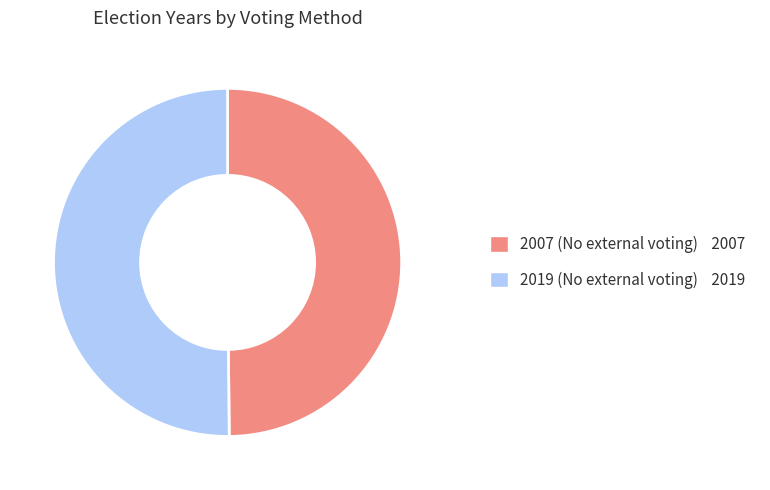

Do 2019 (No external voting) and 2007 (No external voting) together represent more than half of the pie?

Yes